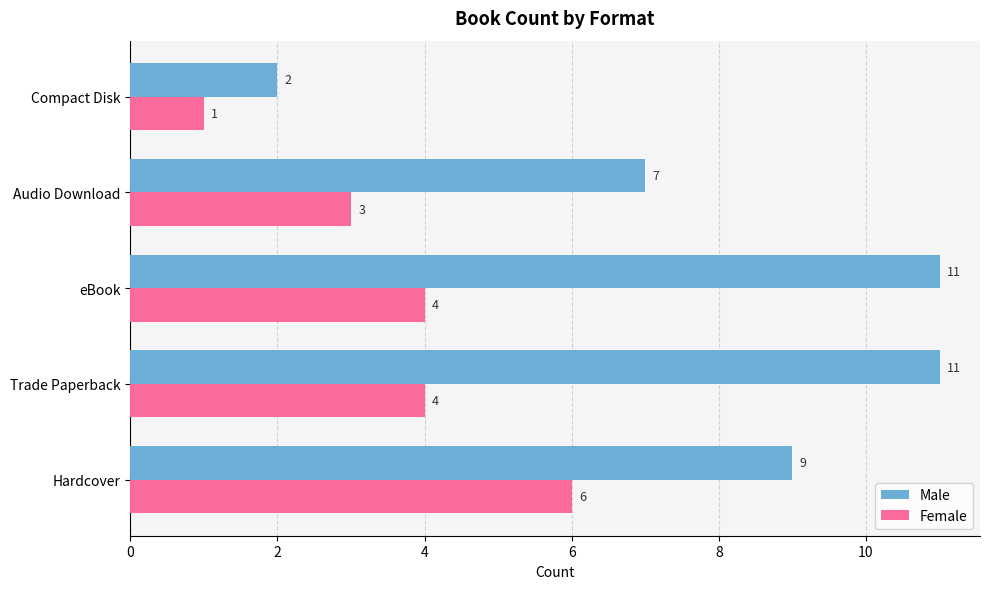

Rank the series by their average value, from highest to lowest.

Male, Female